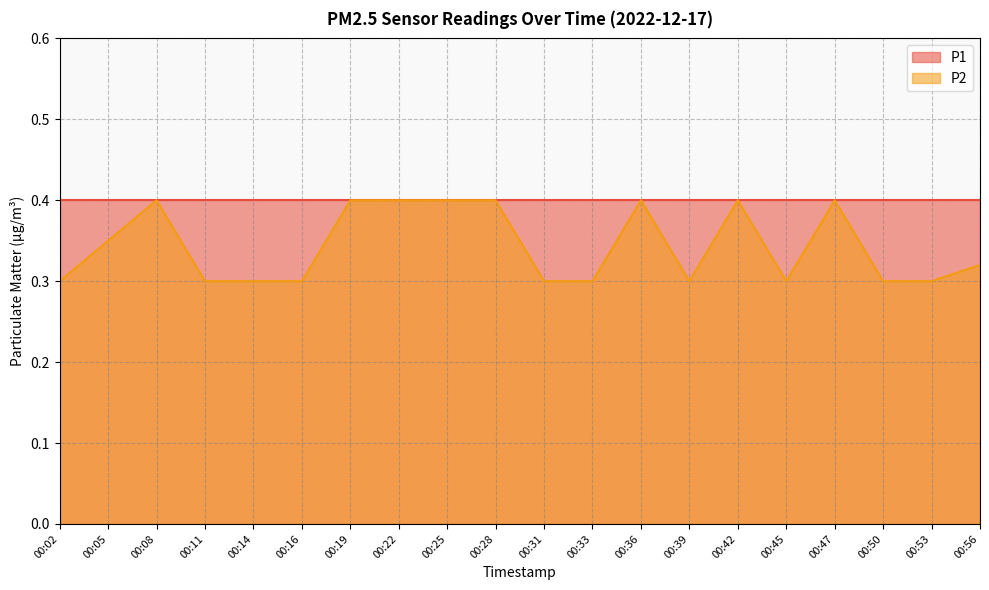

Is it true that the value at 00:33 is 0.2?

False